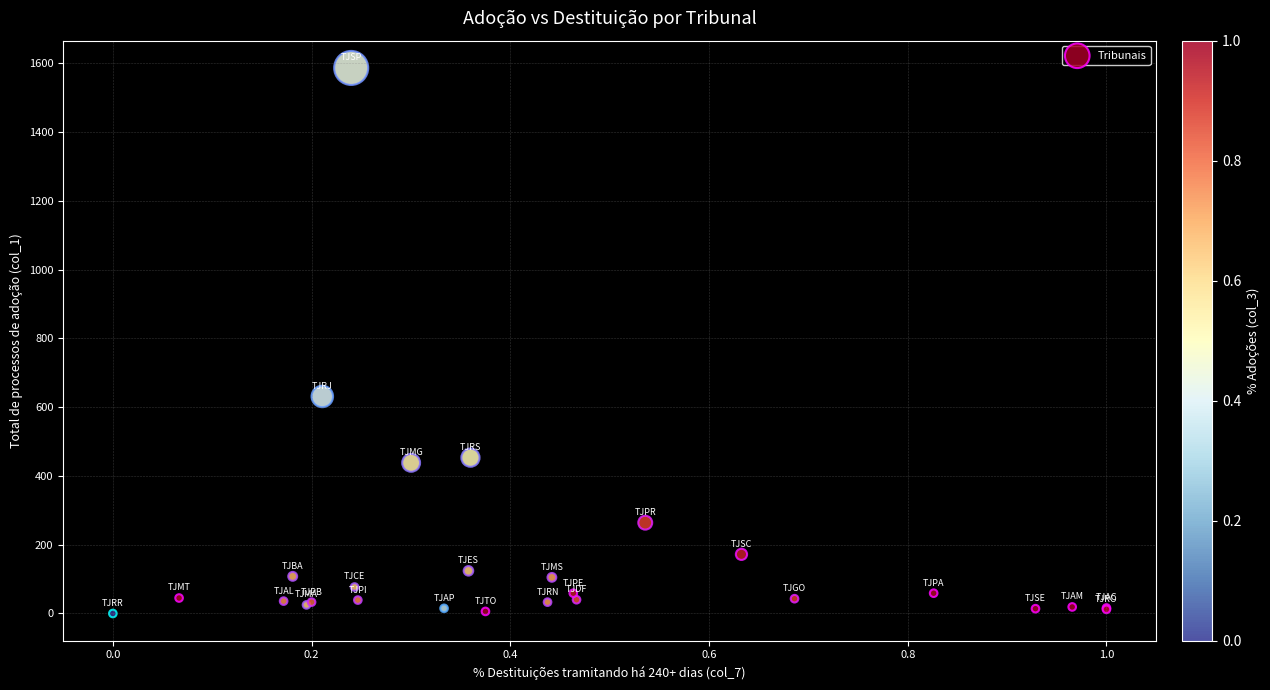

What Y value in the scatter plot is closest to 793?

631